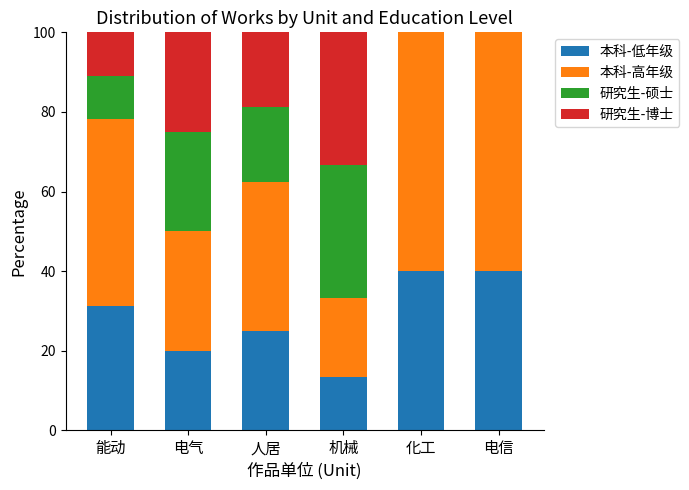

What is the maximum value for 本科-低年级?

40.0